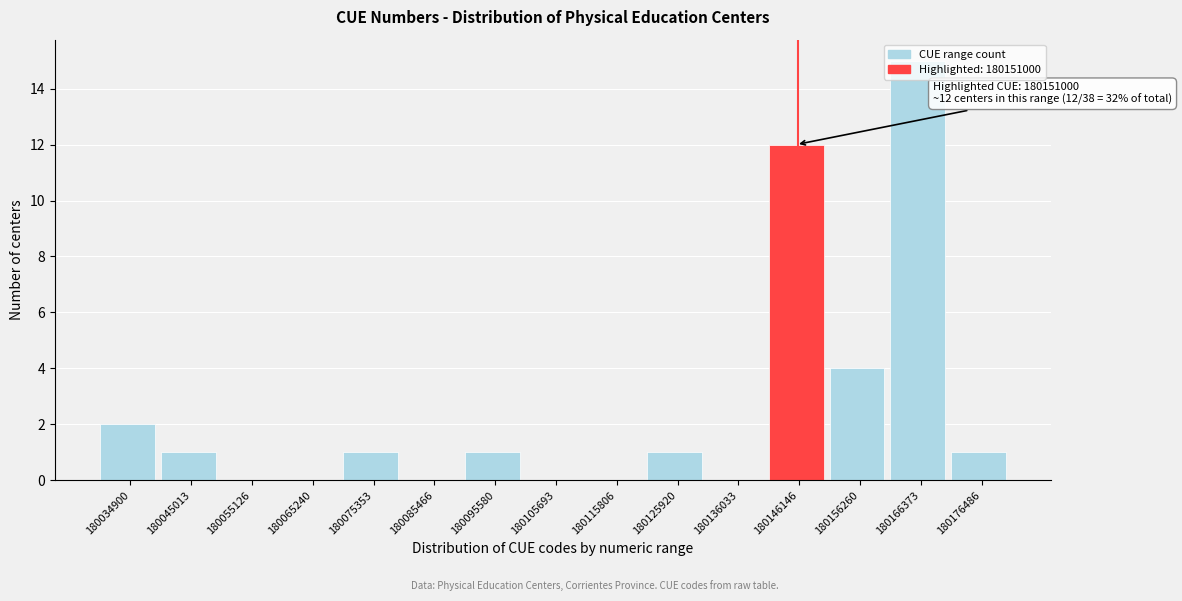

Is it true that the value at 180105693 is 0?

True